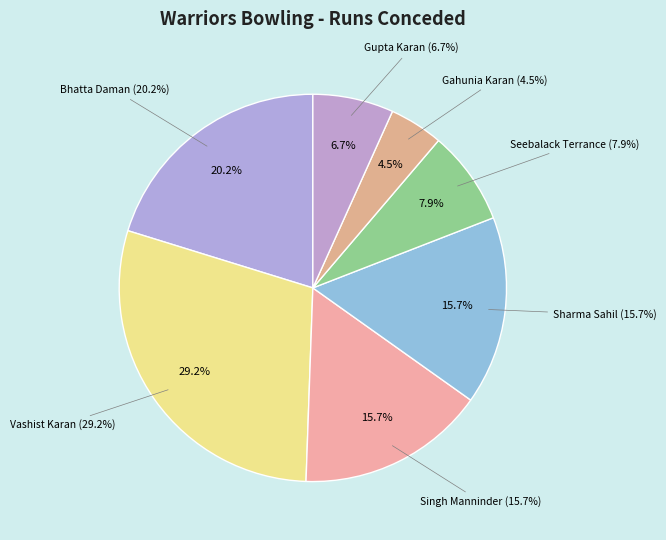

How many segments does this pie chart have?

7